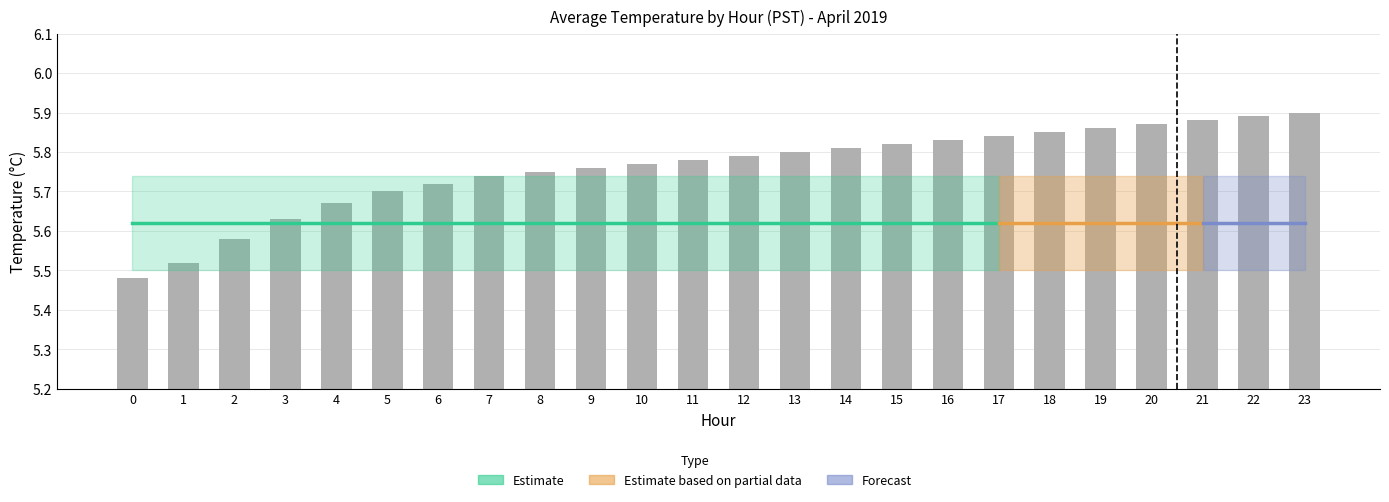

Which has a higher value, 21 or 19?

21